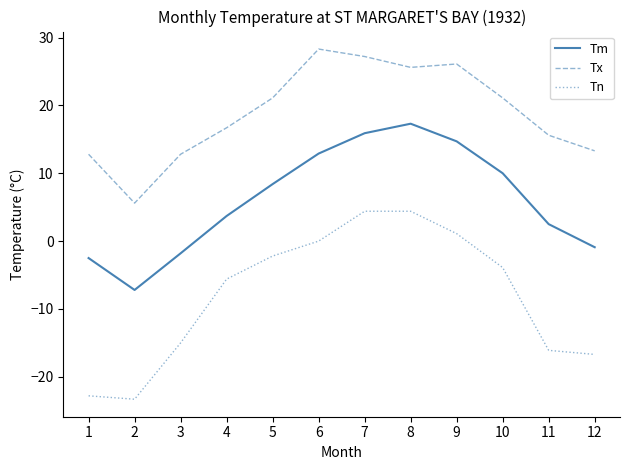

How many negative values does the Tm series have?

4